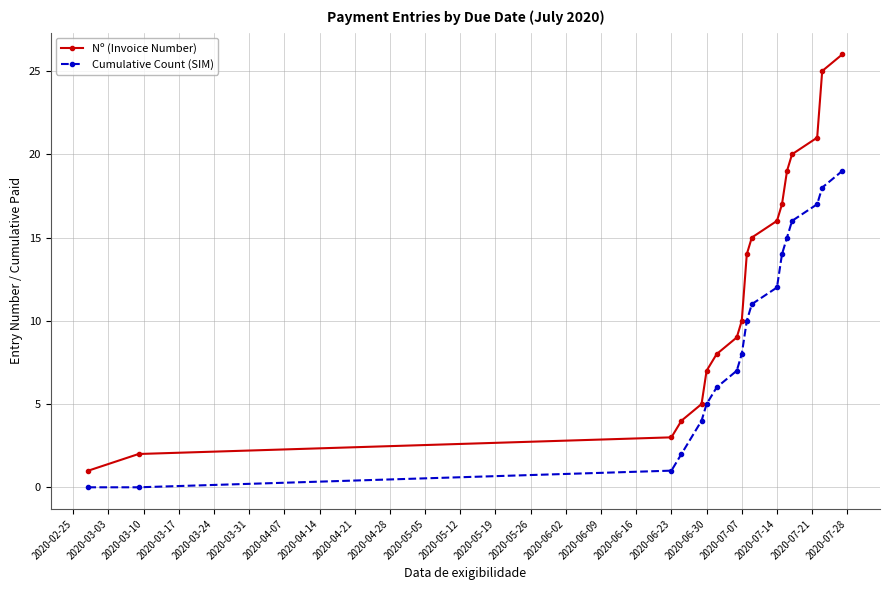

What is the average value of the Cumulative Count (SIM) series?

9